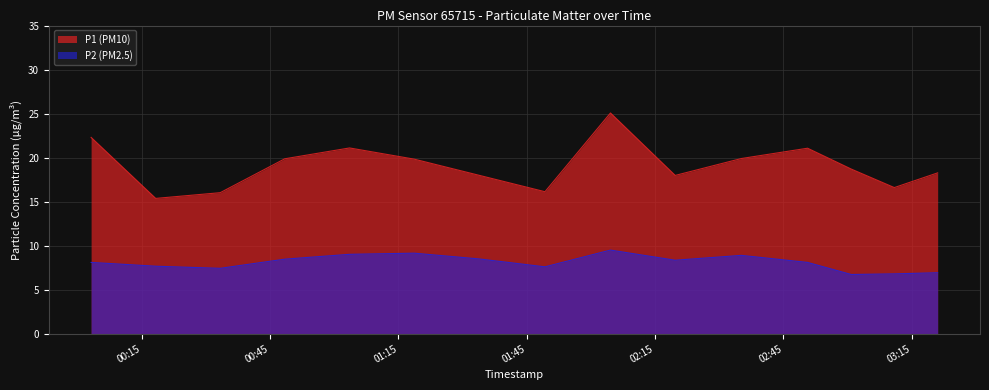

What is the difference between the highest and lowest values at 2023-03-01T00:03:10?

14.2